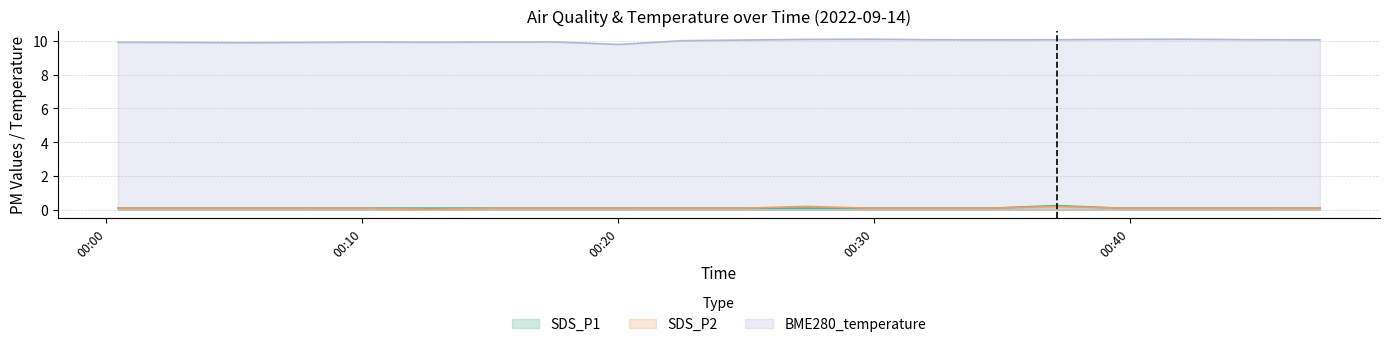

What is the maximum value shown in the chart?

10.1